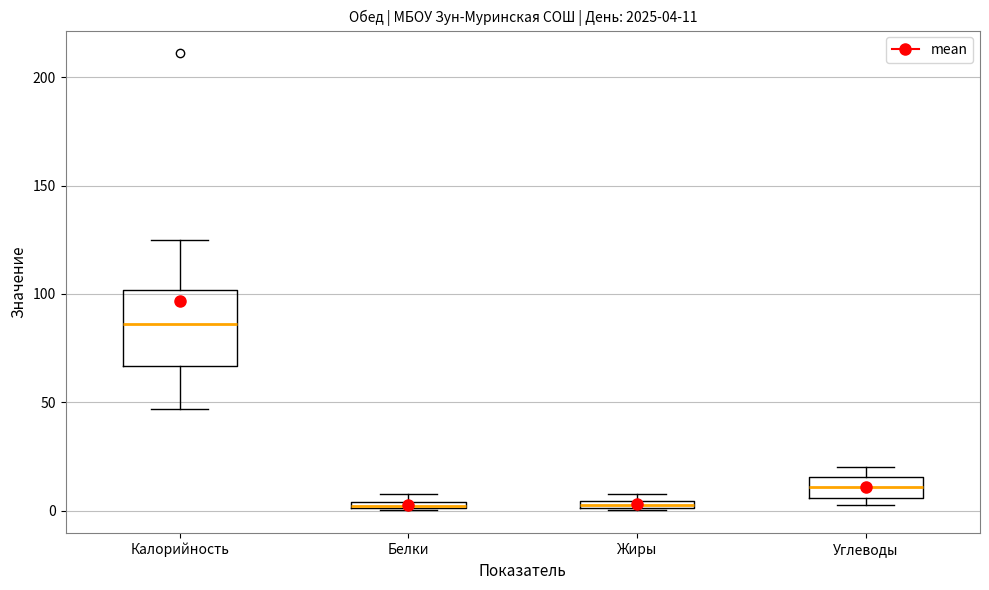

Comparing the boxes themselves (not the whiskers), which one is the tallest?

Калорийность